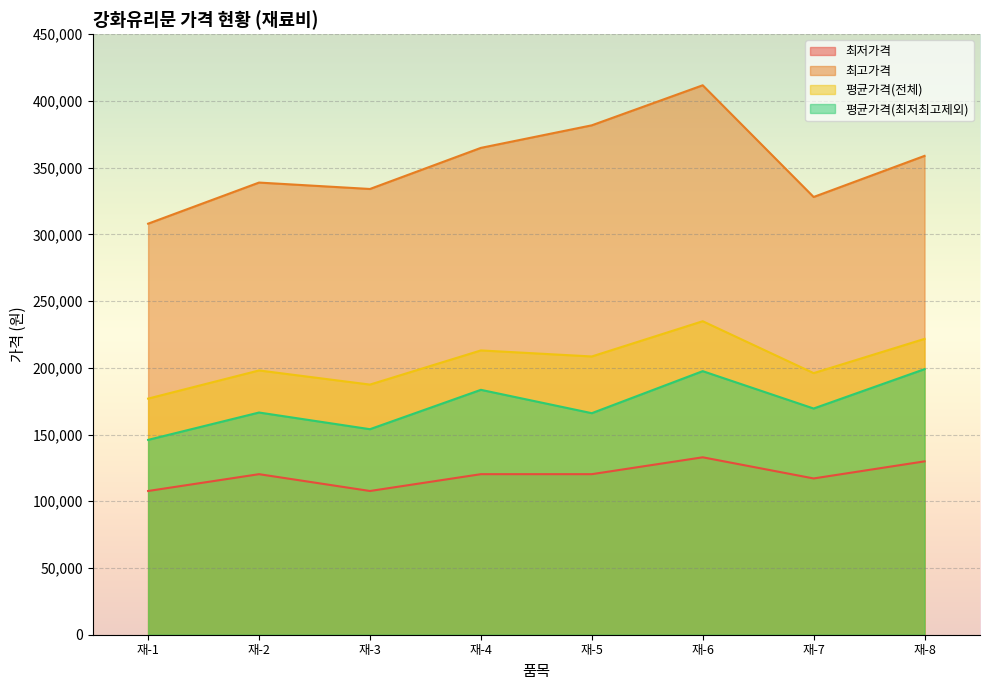

How many lines are shown in the chart?

4